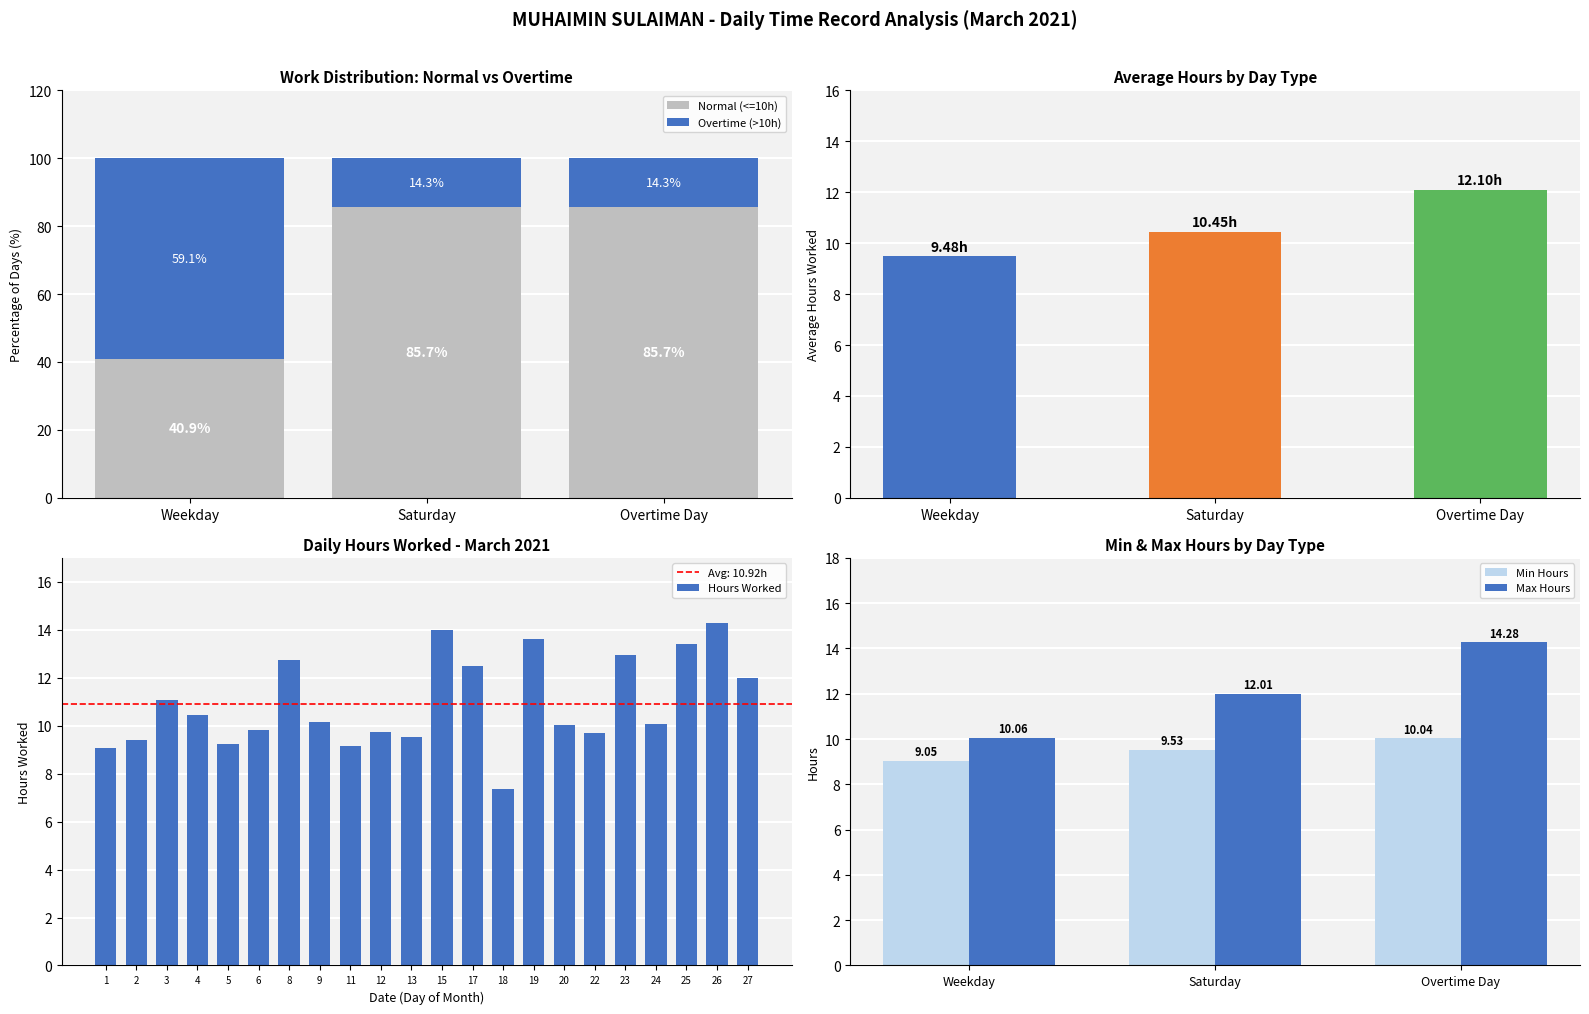

How many data points are less than 10?

9